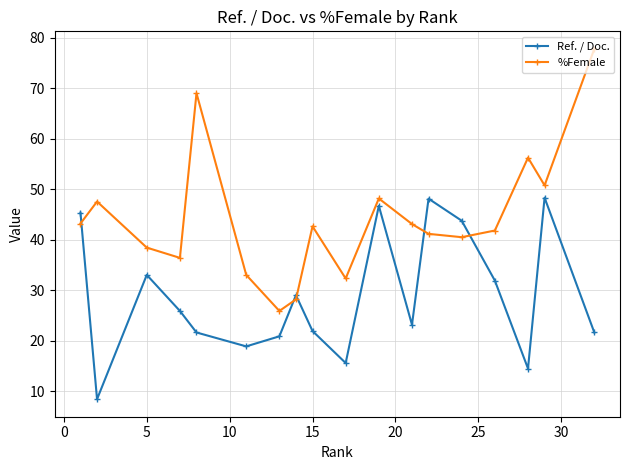

Which series has the widest spread of values?

%Female